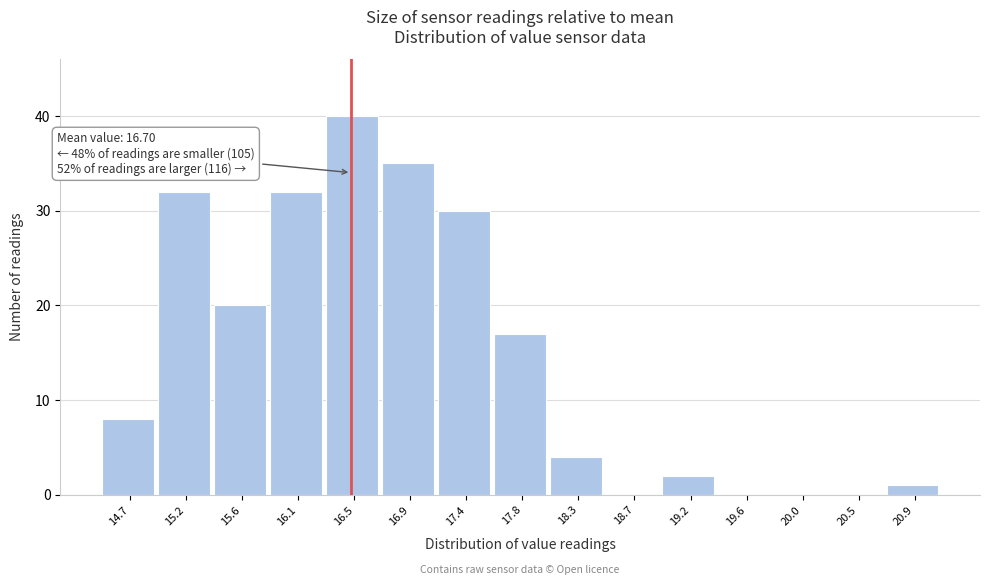

Reading right to left, transcribe all the data shown in this chart.

20.9=1	20.5=0	20.0=0	19.6=0	19.2=2	18.7=0	18.3=4	17.8=17	17.4=30	16.9=35	16.5=40	16.1=32	15.6=20	15.2=32	14.7=8